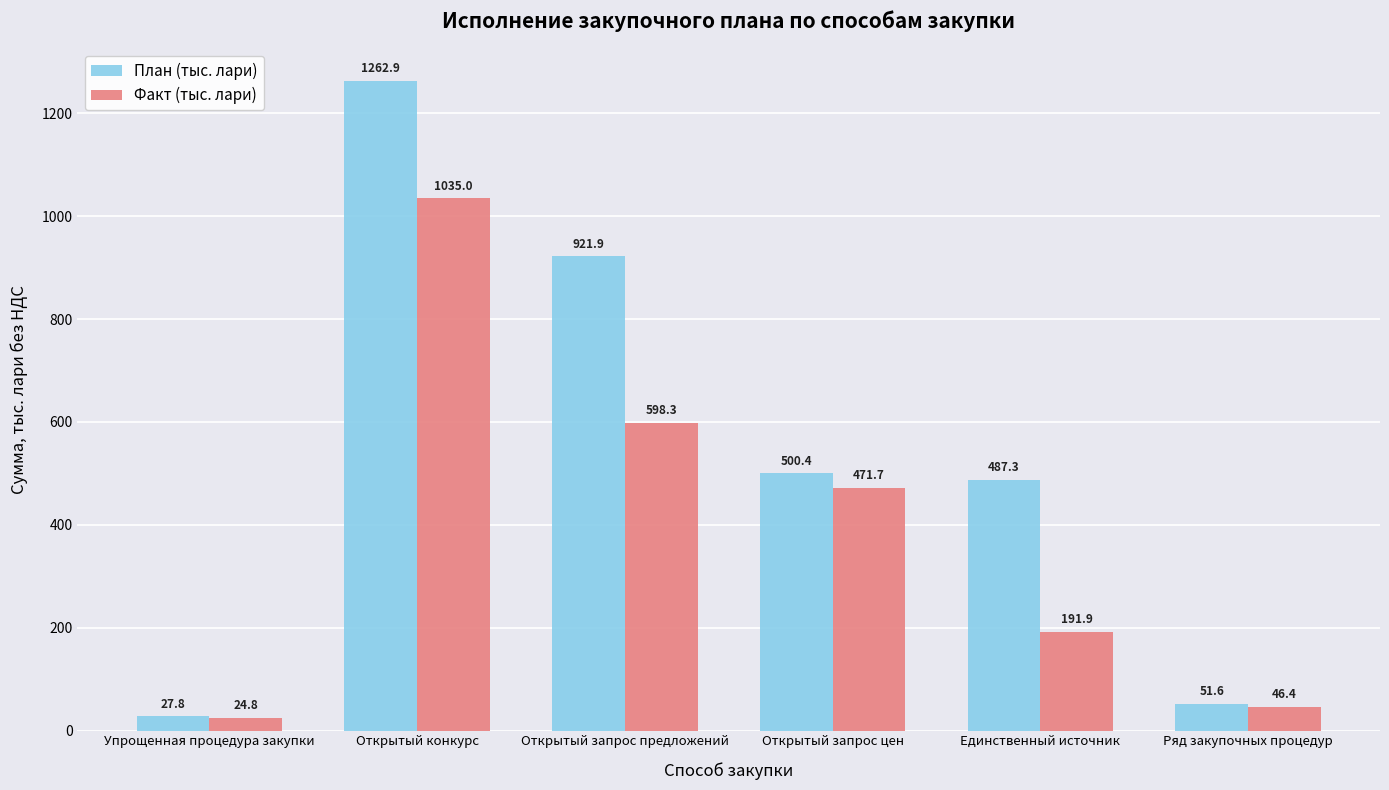

Rank the series at Открытый конкурс from highest to lowest value.

План (тыс. лари), Факт (тыс. лари)